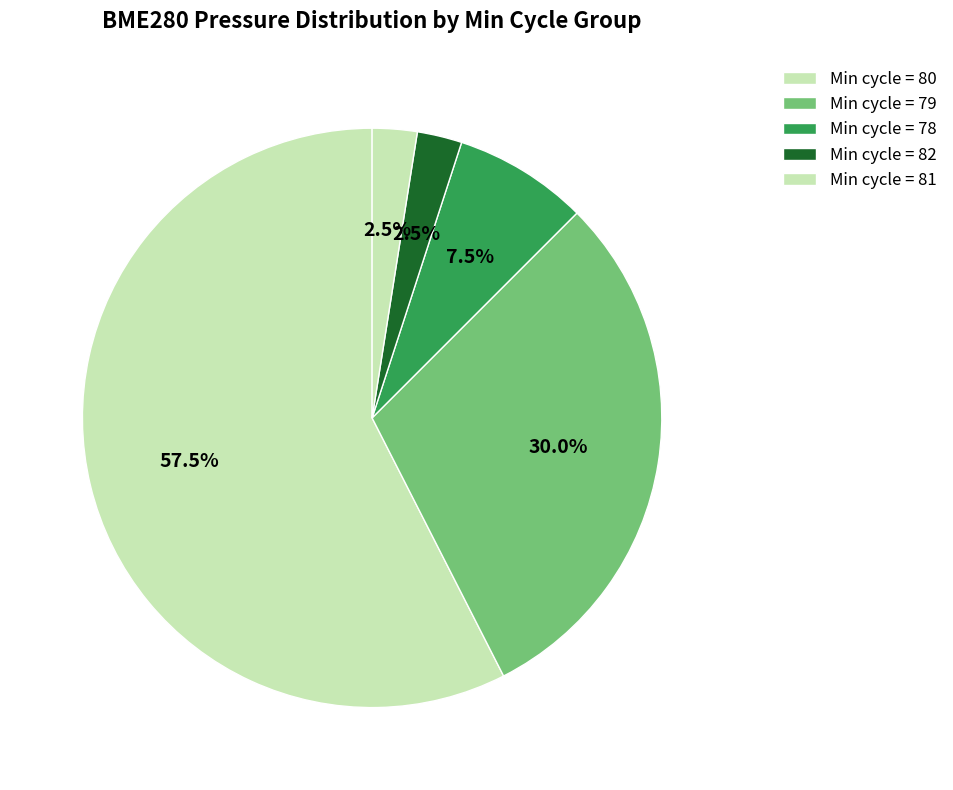

How many slices are in this pie chart?

5